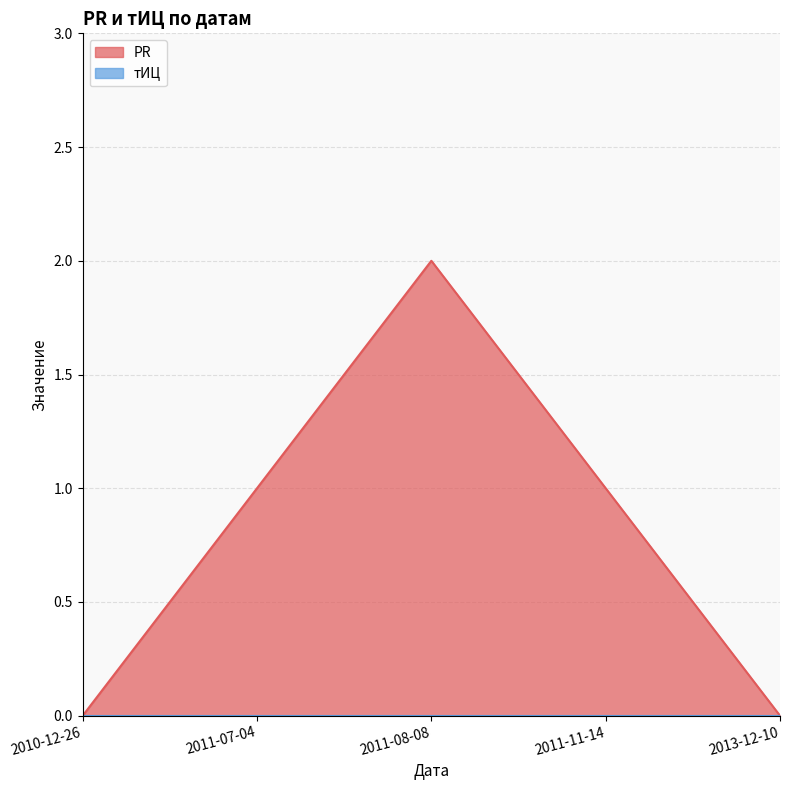

What is the sum of the values at 2011-08-08 and 2013-12-10?

2